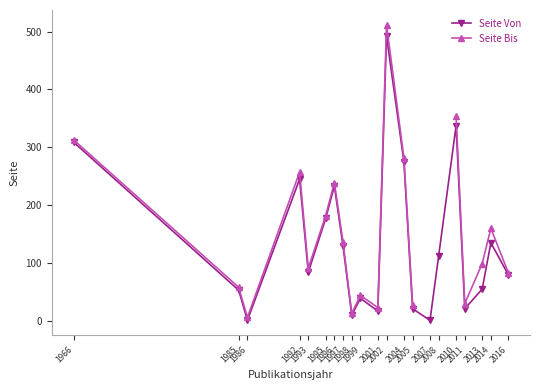

What is the difference between the maximum and minimum values in the Seite Von series?

491.0